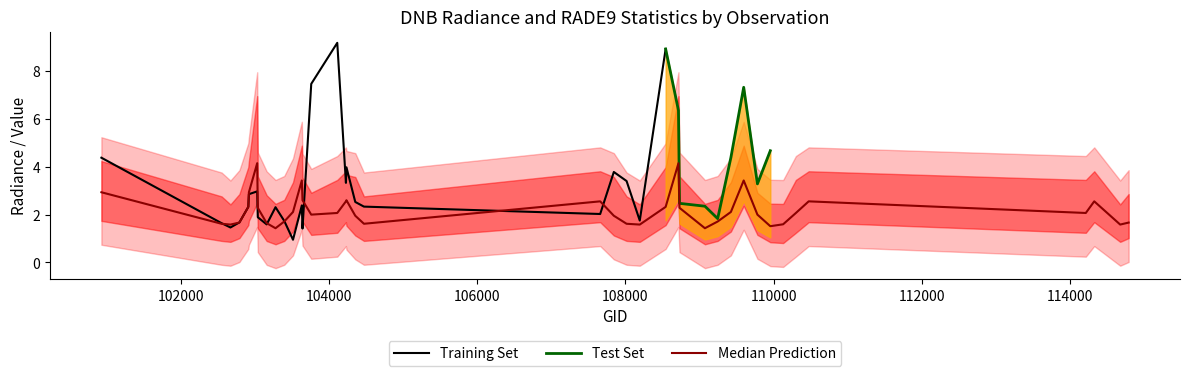

What is the smallest value displayed?

0.6